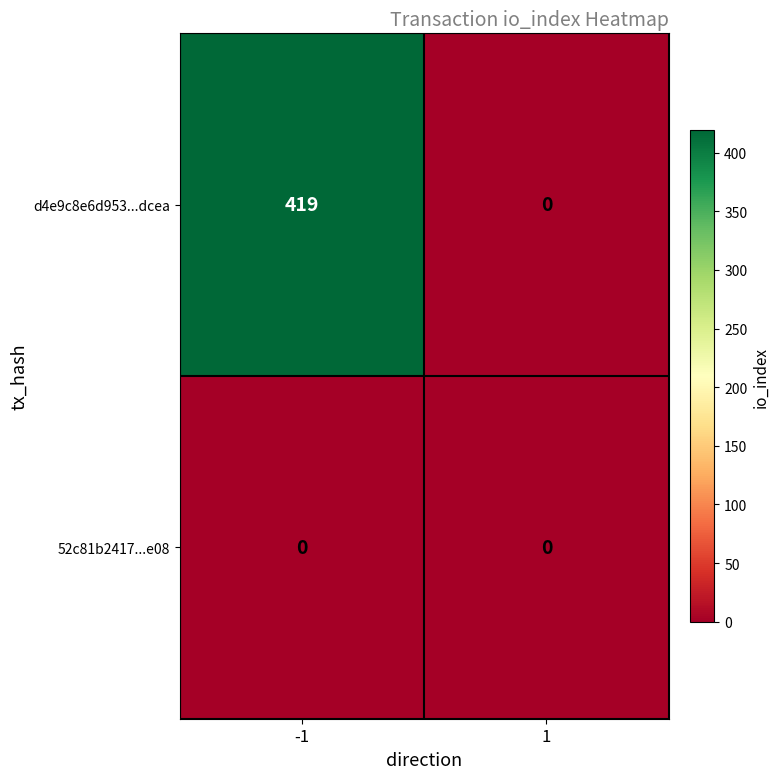

Reading left to right, transcribe all the data shown in this chart.

d4e9c8e6d953...dcea: -1=419	1=0
52c81b2417...e08: -1=0	1=0